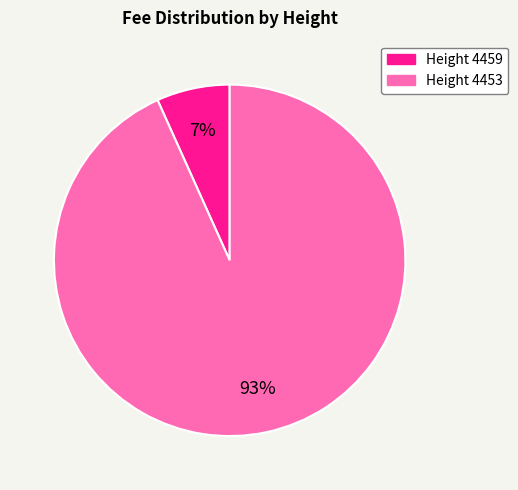

Does any single category account for the majority?

Yes